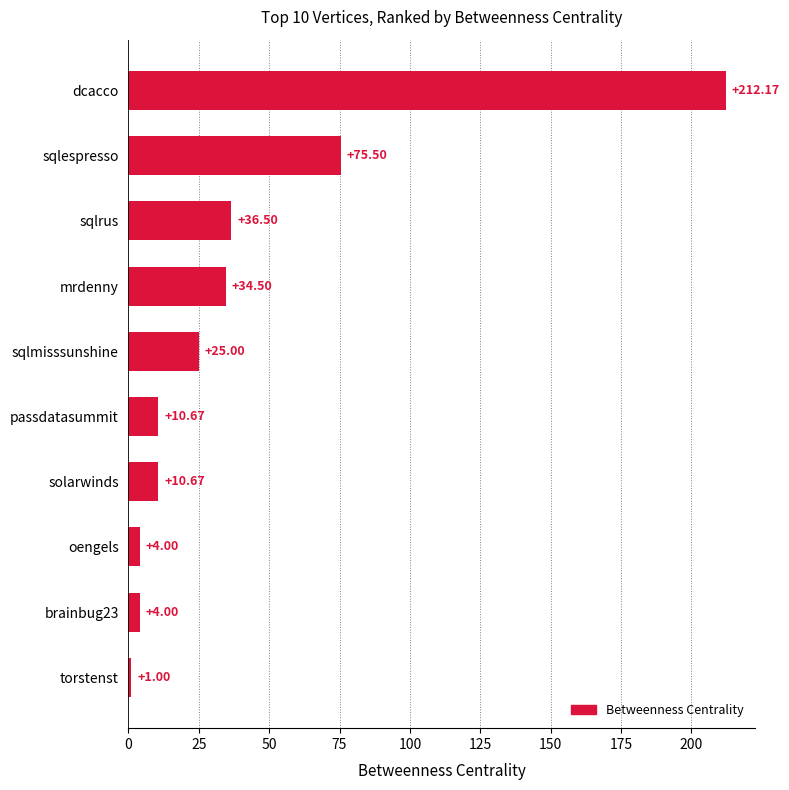

How many series are shown in this chart?

1